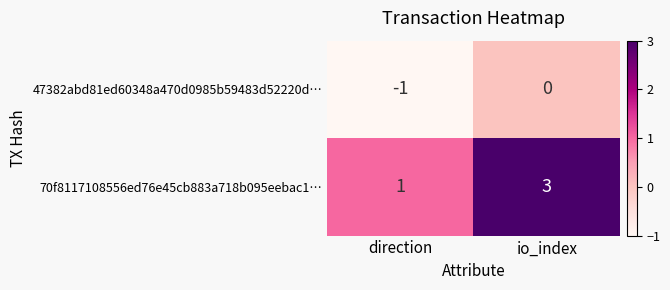

How many negative values does the 47382abd81ed60348a470d0985b59483d52220d… series have?

1